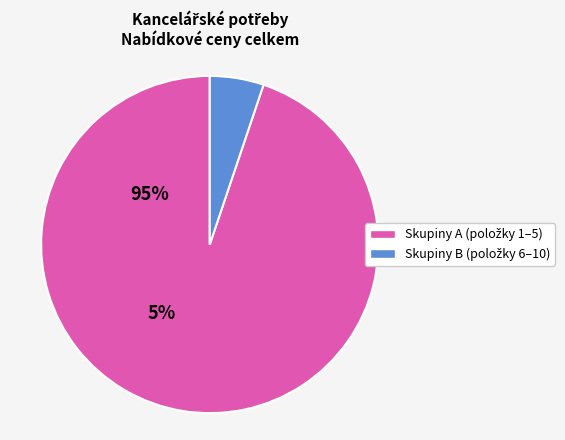

Is there a majority slice in this chart?

Yes